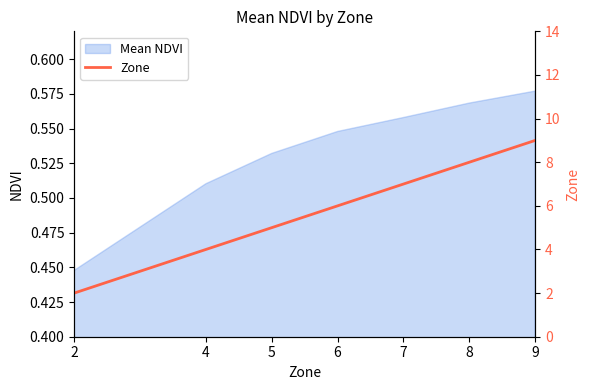

What is the minimum value shown in the chart?

2